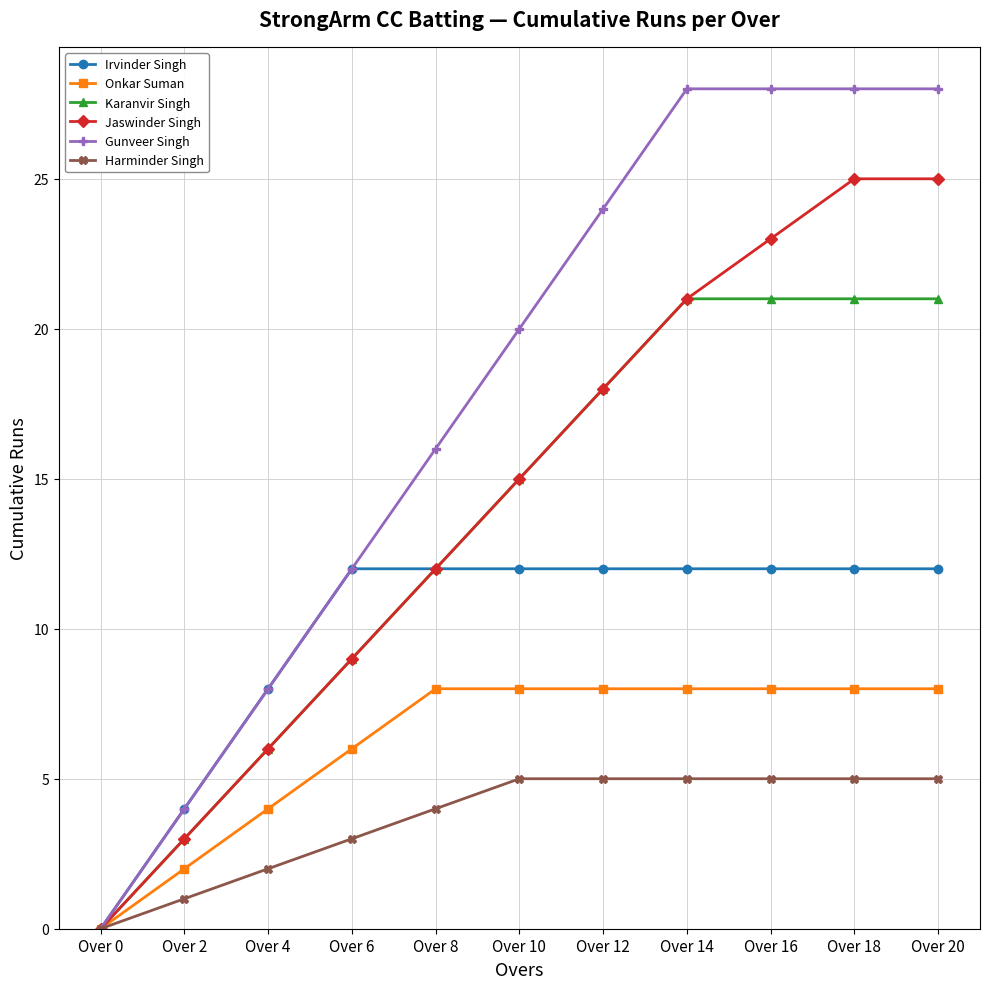

What is the greatest value displayed?

28